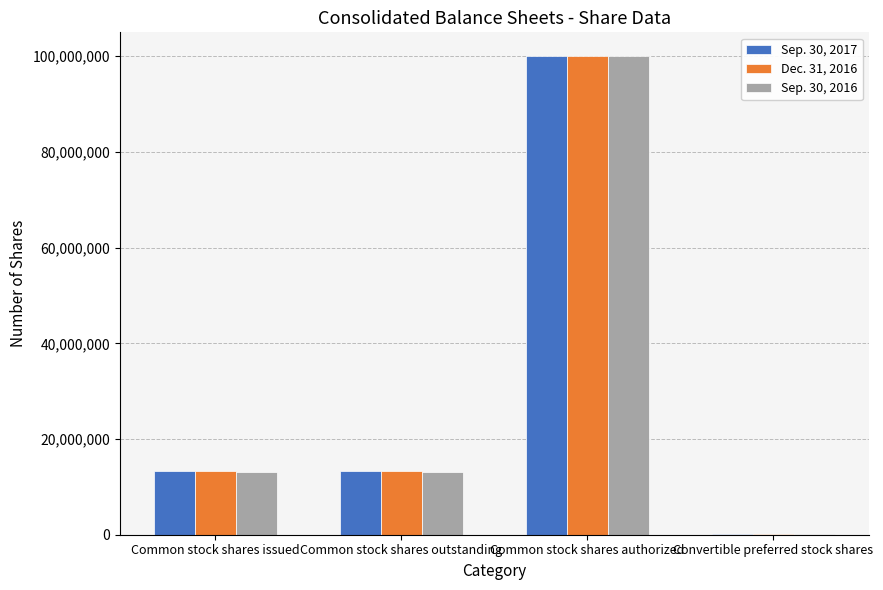

Reading left to right, what are all the values shown in this chart?

Sep. 30, 2017: 13330849	13330849	100000000	50000
Dec. 31, 2016: 13239125	13239125	100000000	50000
Sep. 30, 2016: 13082000	13082000	100000000	50000